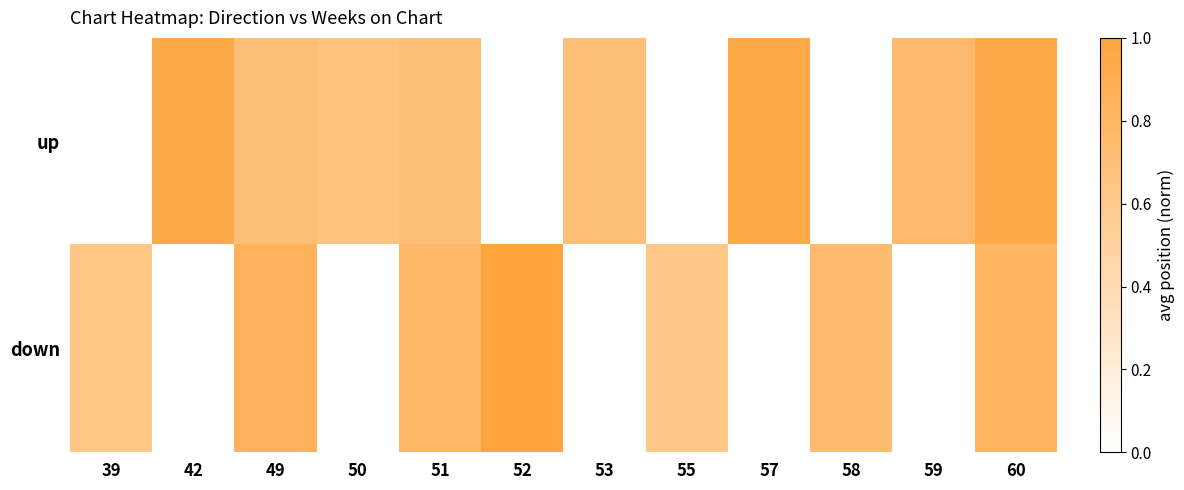

What is the minimum value shown in the chart?

0.6